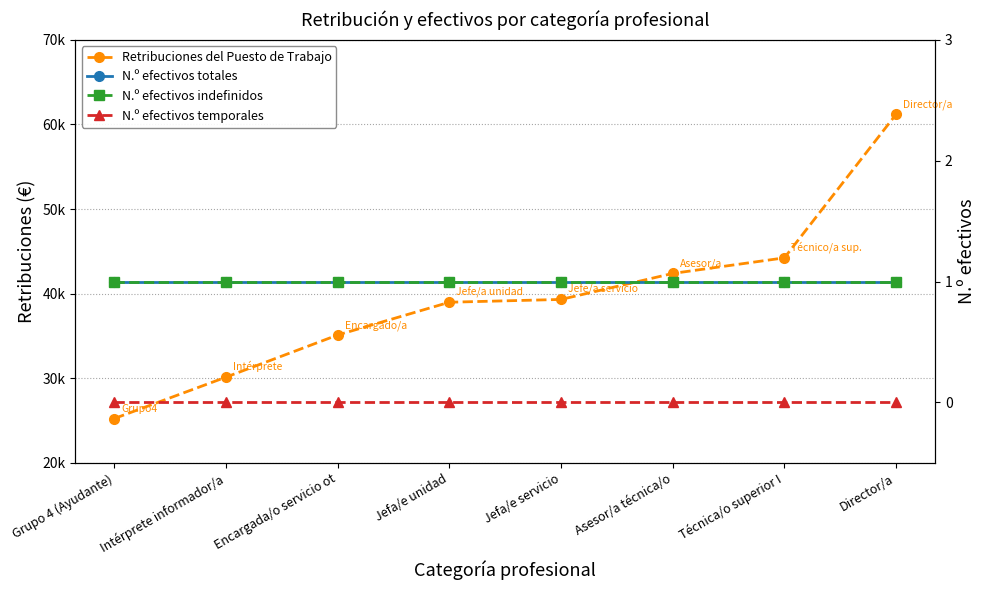

True or false: Retribuciones del Puesto de Trabajo has more than 0 interior local peaks.

False